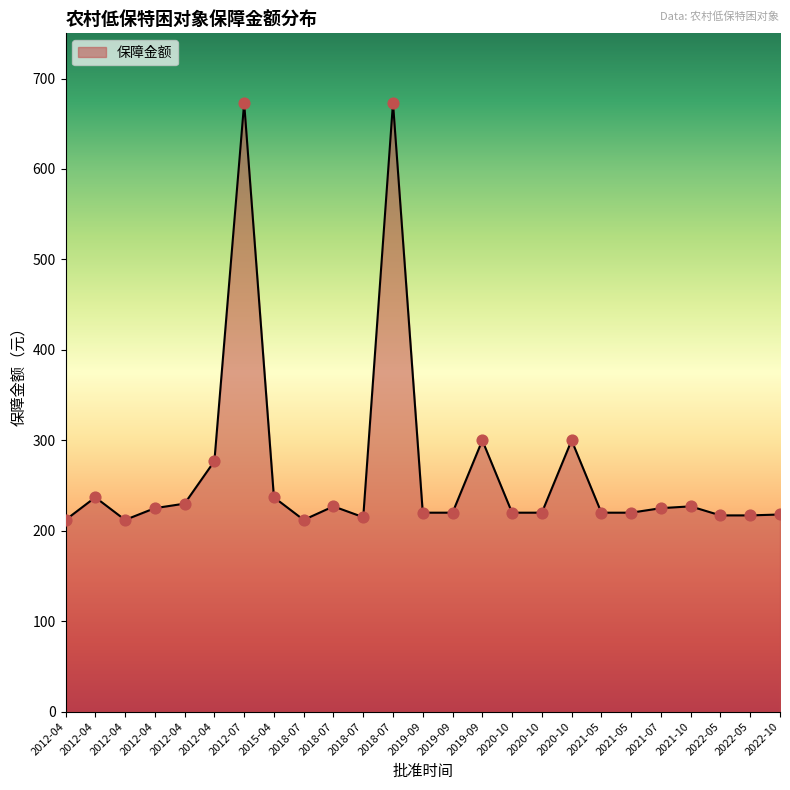

Which has a higher value, 2022-10 or 2021-05?

2021-05